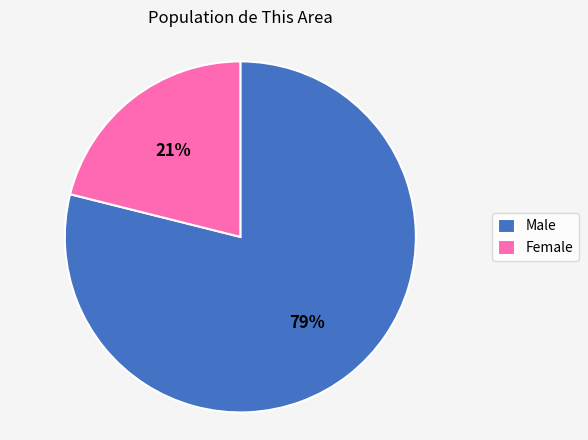

What is the smallest slice in the pie chart?

Female